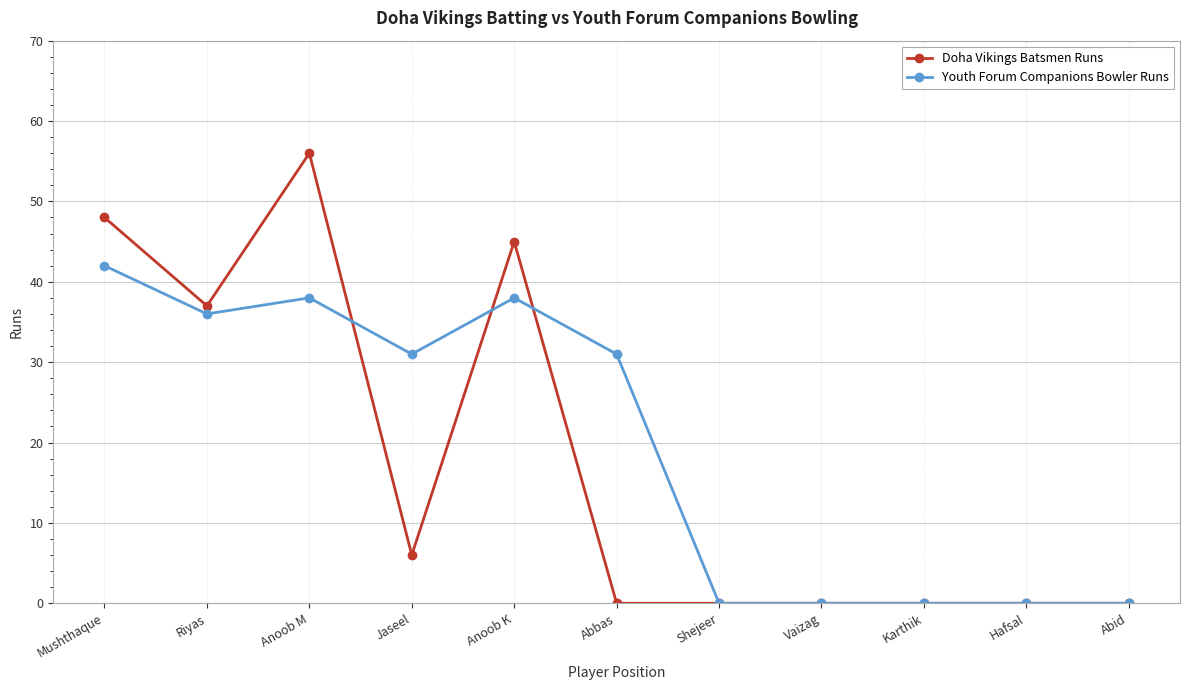

Which series changed the most between Mushthaque and Jaseel?

Doha Vikings Batsmen Runs